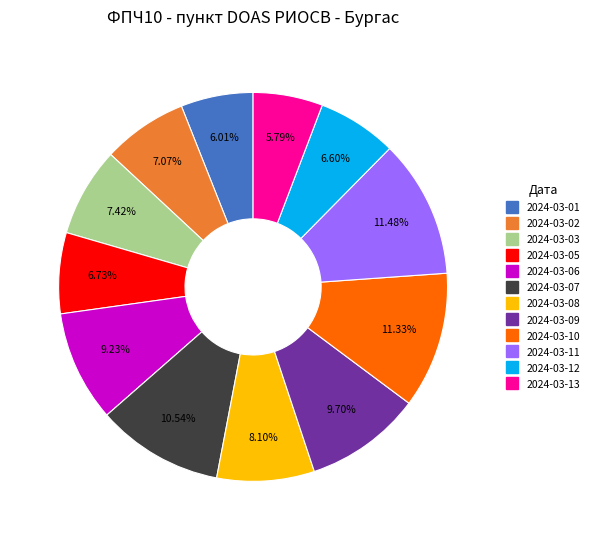

Between 2024-03-13 and 2024-03-07, which is larger?

2024-03-07